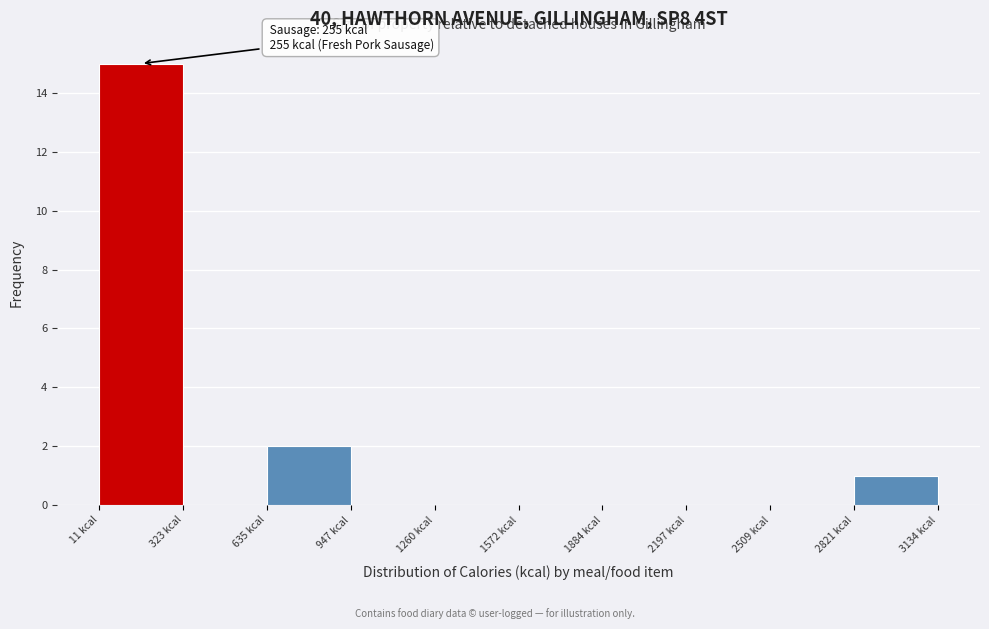

Over which range of the x-axis is the bar tallest?

0 to 300